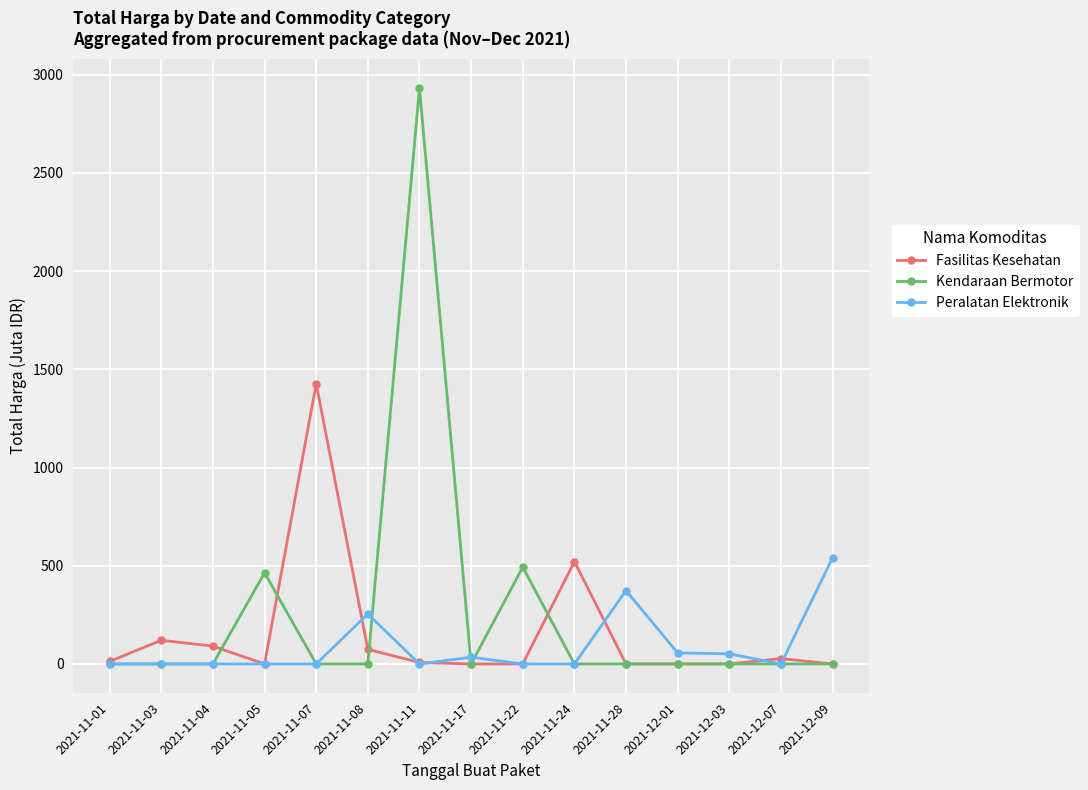

What is the maximum value for Kendaraan Bermotor?

2931.6